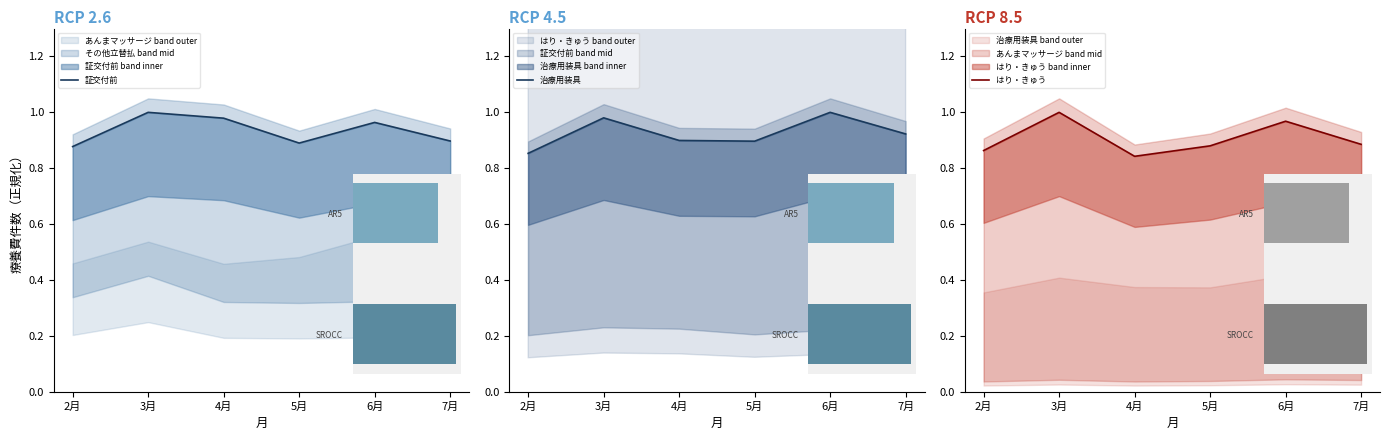

Reading right to left, what are all the values shown in this chart?

証交付前: 7月=0.9	6月=1.0	5月=0.9	4月=1.0	3月=1.0	2月=0.9
治療用装具: 7月=0.9	6月=1.0	5月=0.9	4月=0.9	3月=1.0	2月=0.9
はり・きゅう: 7月=0.9	6月=1.0	5月=0.9	4月=0.8	3月=1.0	2月=0.9